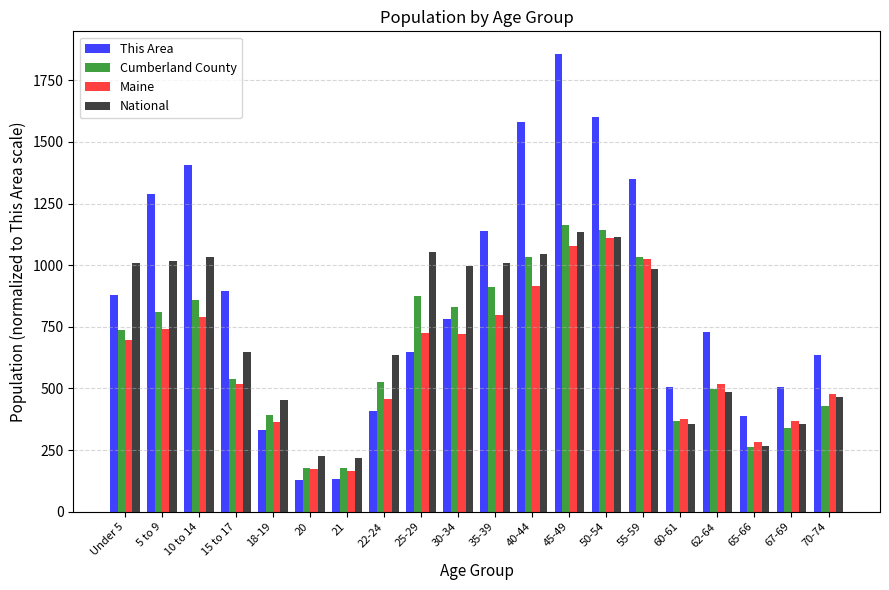

List the series in order of their overall mean, lowest first.

Maine, Cumberland County, National, This Area